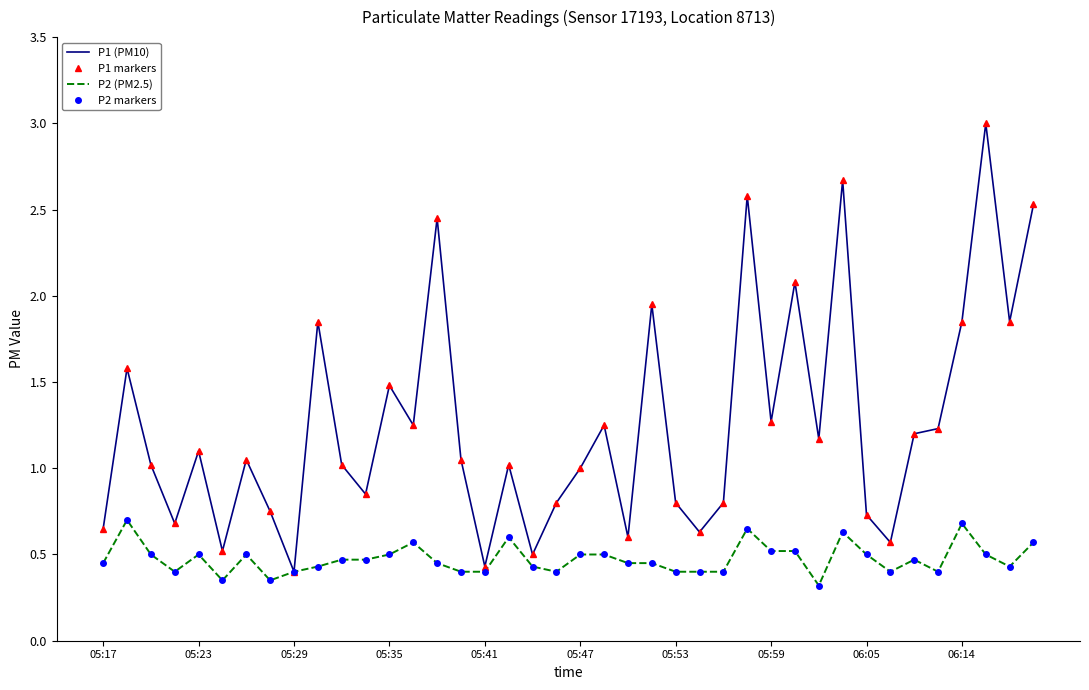

What is the average value of the P2 (PM2.5) series?

0.5